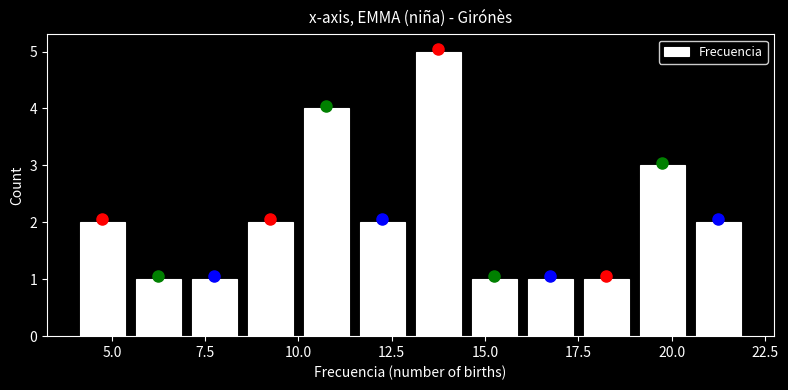

Around what value on the x-axis is the tallest bar? Give the approximate position of its centre, as read against the axis.

14.0